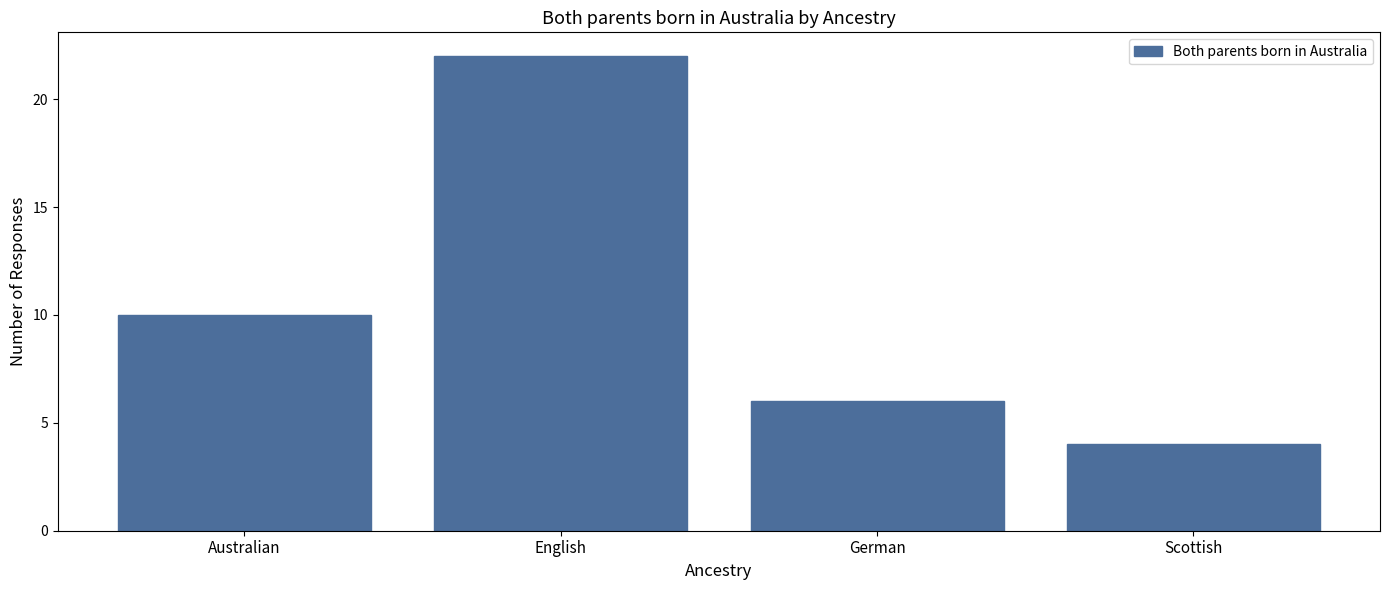

Reading left to right, list all the values displayed in this chart.

Australian=10	English=22	German=6	Scottish=4